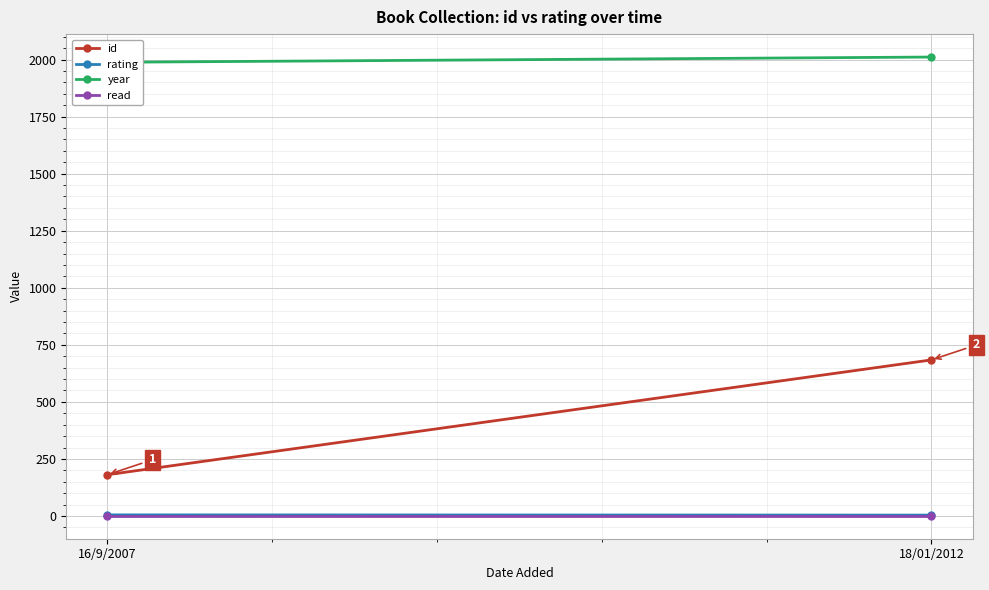

List the labels in order of id value, largest first.

18/01/2012, 16/9/2007